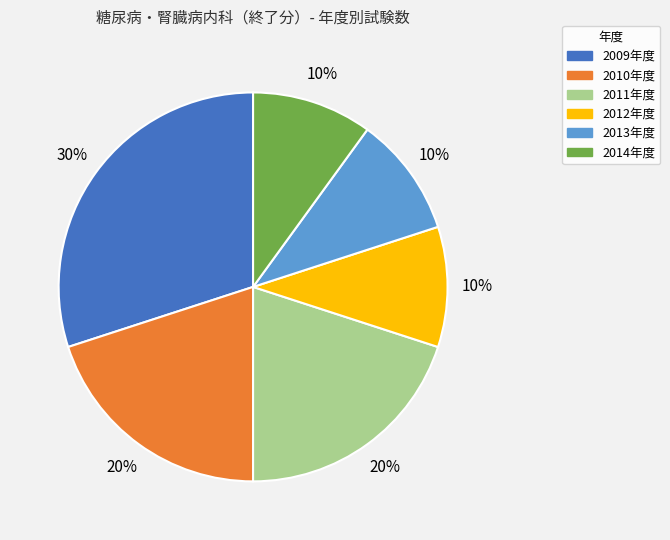

Which has a higher value, 2013年度 or 2010年度?

2010年度